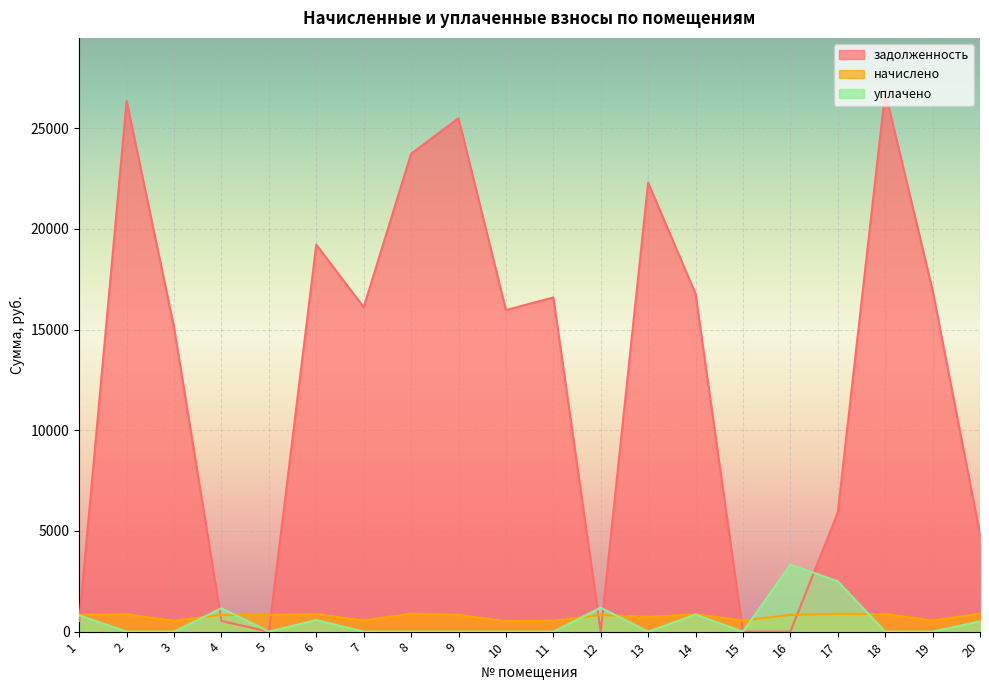

Which series ends up on top after the final intersection of уплачено and задолженность?

задолженность